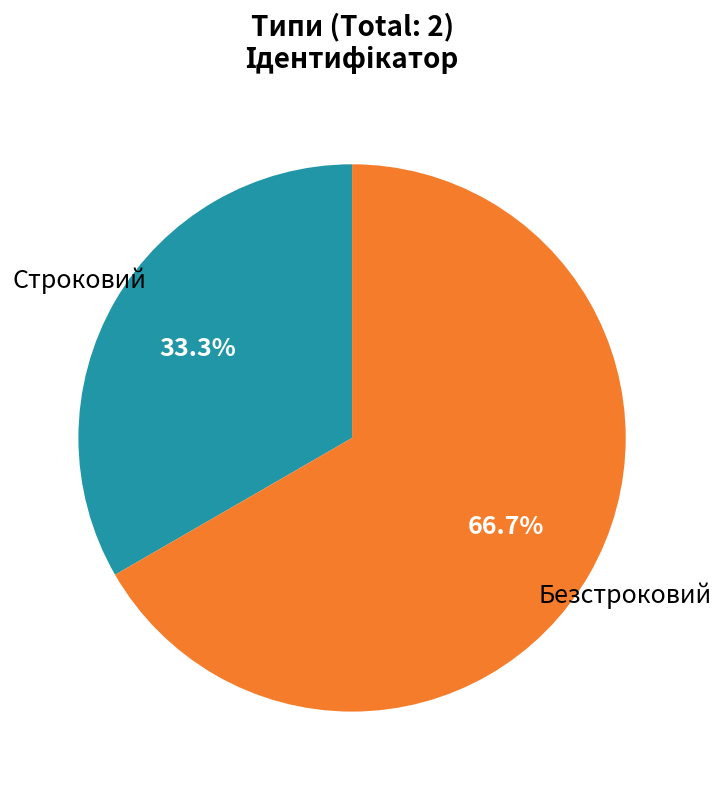

To the nearest percent, what is the difference between the Строковий and Безстроковий slice percentages?

33%